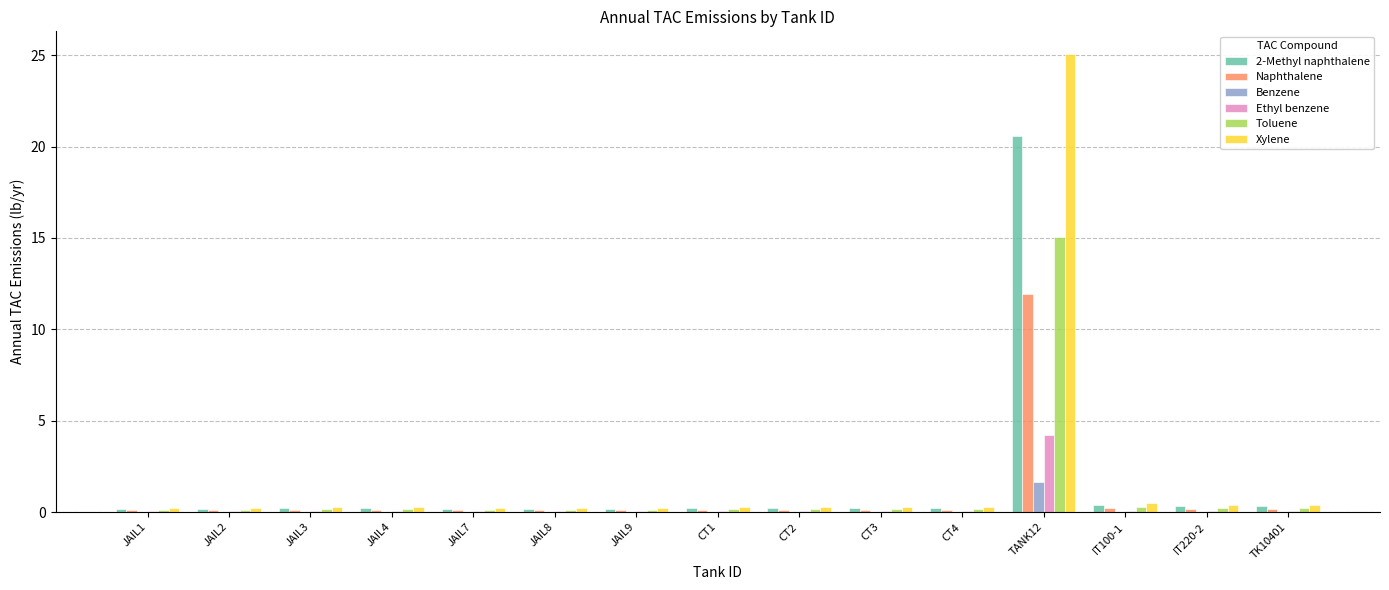

At which category is the sum across all series the highest?

TANK12